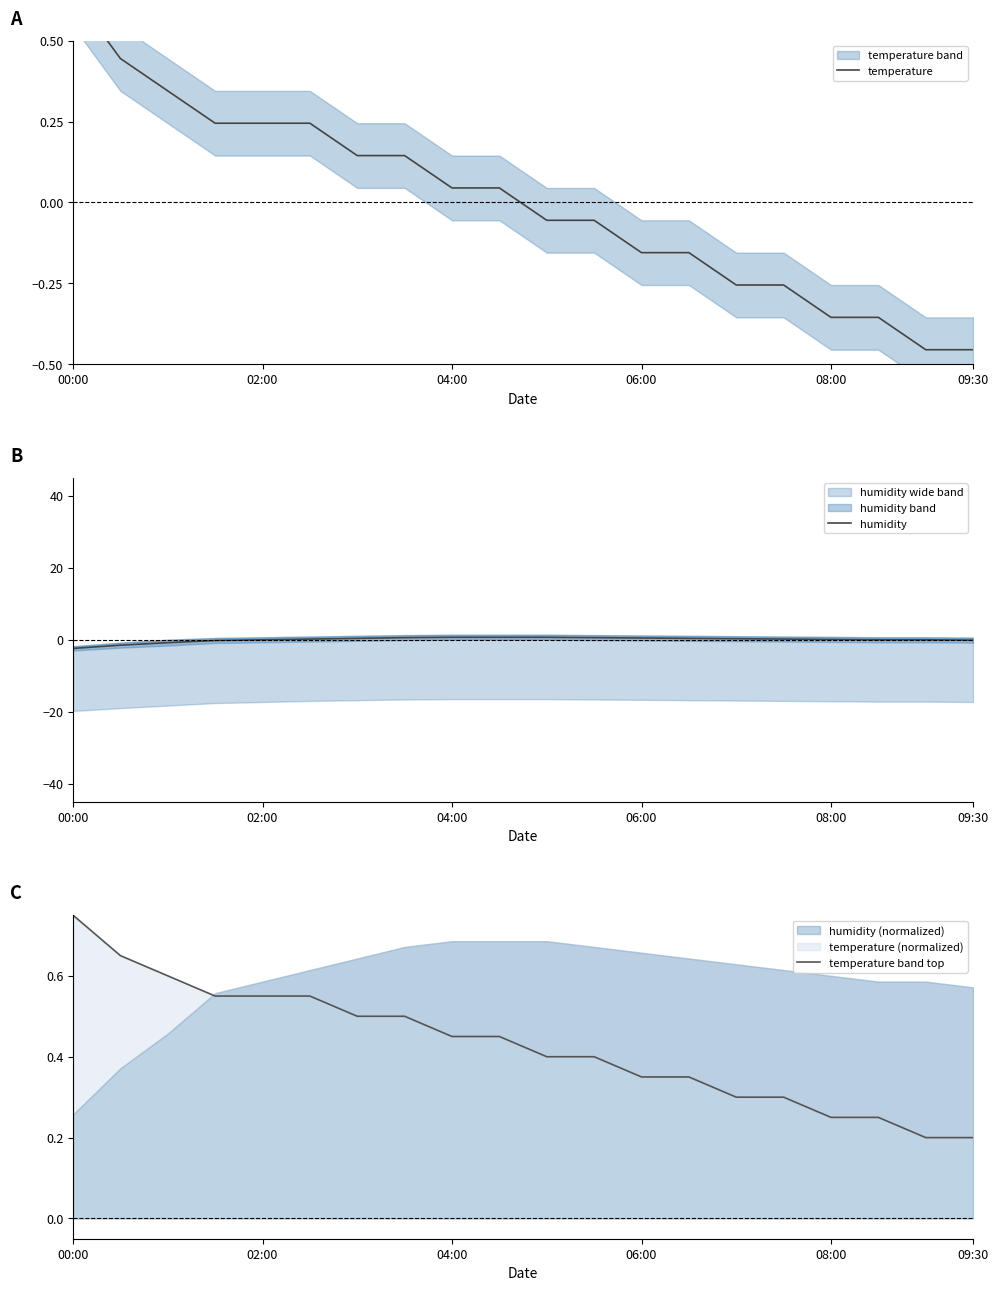

How many lines are shown in the chart?

3